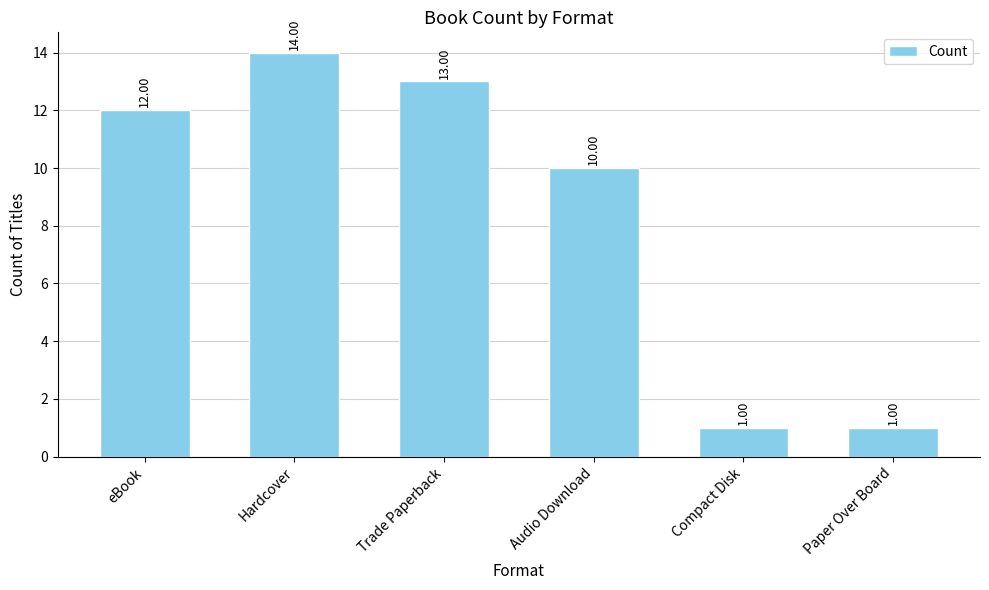

What is the difference between the second highest and second lowest values?

12